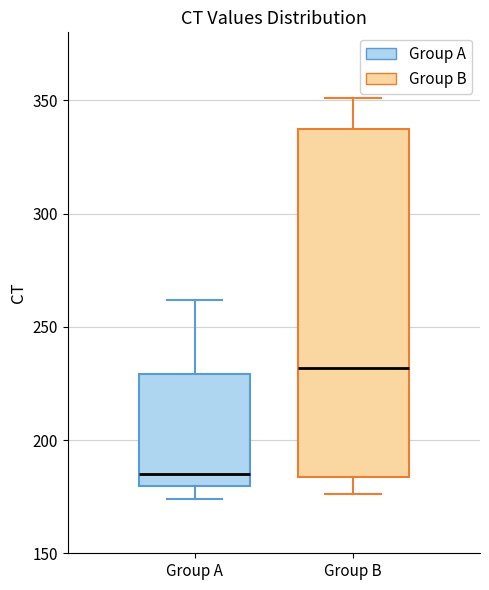

Which box has the highest median line?

Group B